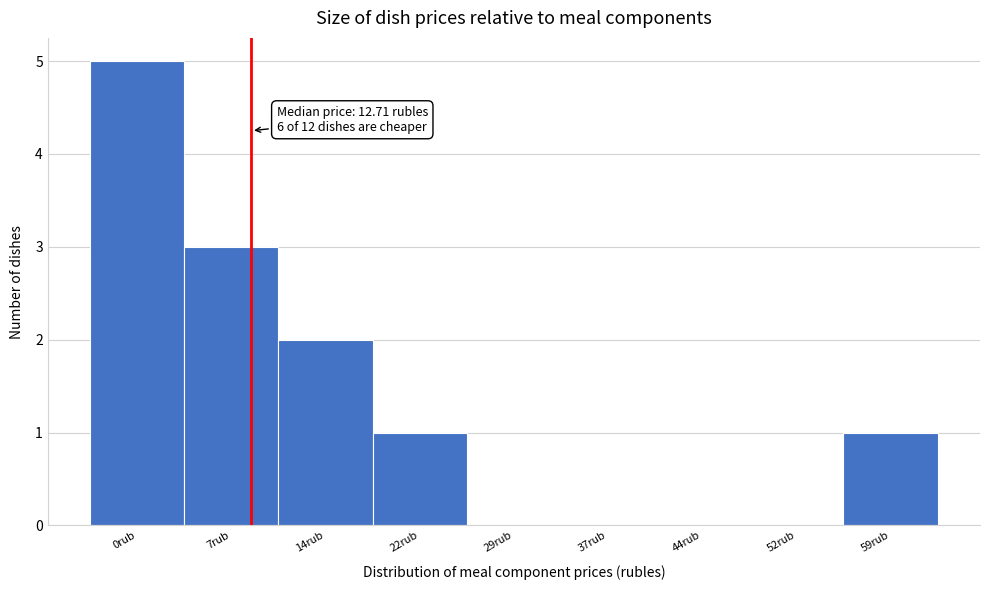

Reading left to right, transcribe all the data shown in this chart.

0rub=5	7rub=3	14rub=2	22rub=1	29rub=0	37rub=0	44rub=0	52rub=0	59rub=1